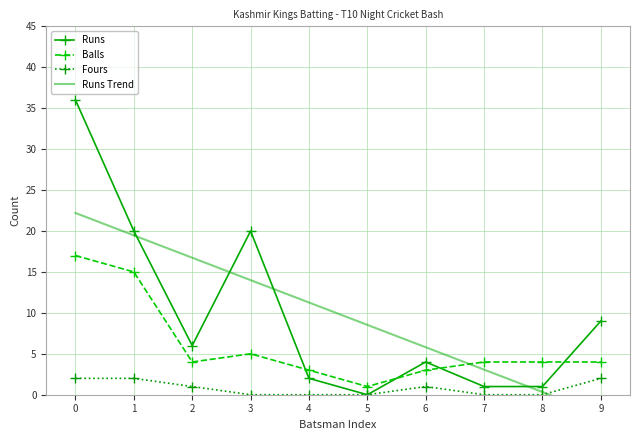

Reading left to right, transcribe all the data shown in this chart.

Runs: 36.0	20.0	6.0	20.0	2.0	0.0	4.0	1.0	1.0	9.0
Balls: 17.0	15.0	4.0	5.0	3.0	1.0	3.0	4.0	4.0	4.0
Fours: 2.0	2.0	1.0	0.0	0.0	0.0	1.0	0.0	0.0	2.0
Runs Trend: 22.2	19.5	16.7	14.0	11.3	8.5	5.8	3.1	0.3	-2.4